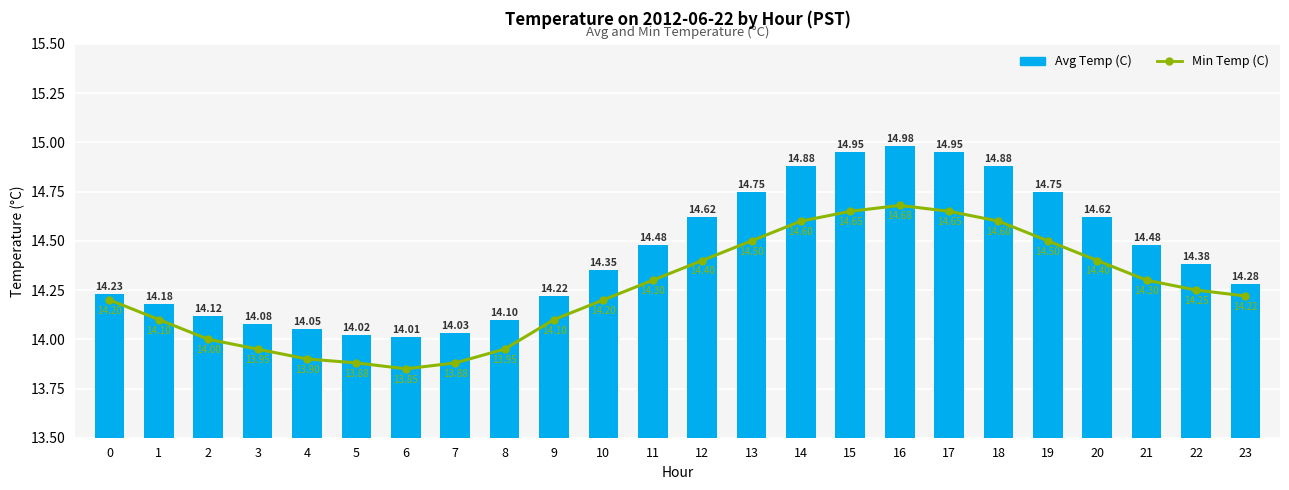

Between 14 and 18, which is larger?

14